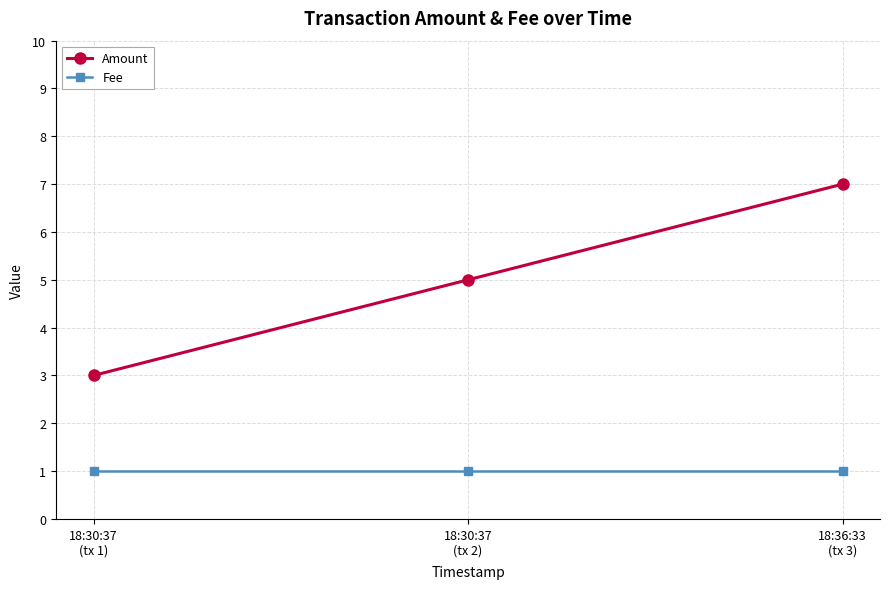

List the series in order of their overall mean, lowest first.

Fee, Amount